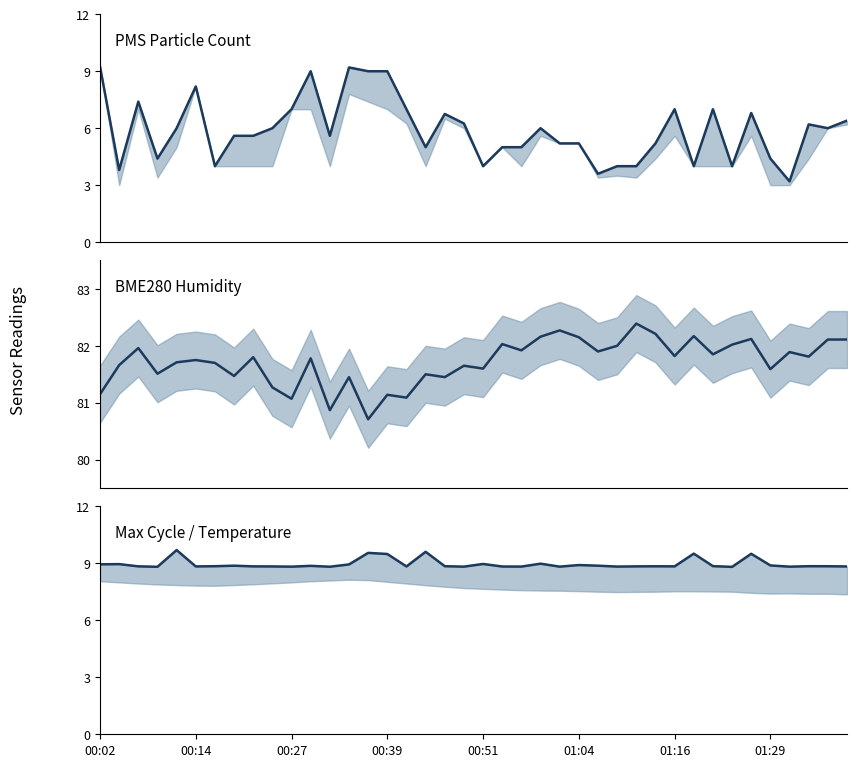

True or false: PMS_P1 and BME280_humidity intersect in this chart.

False